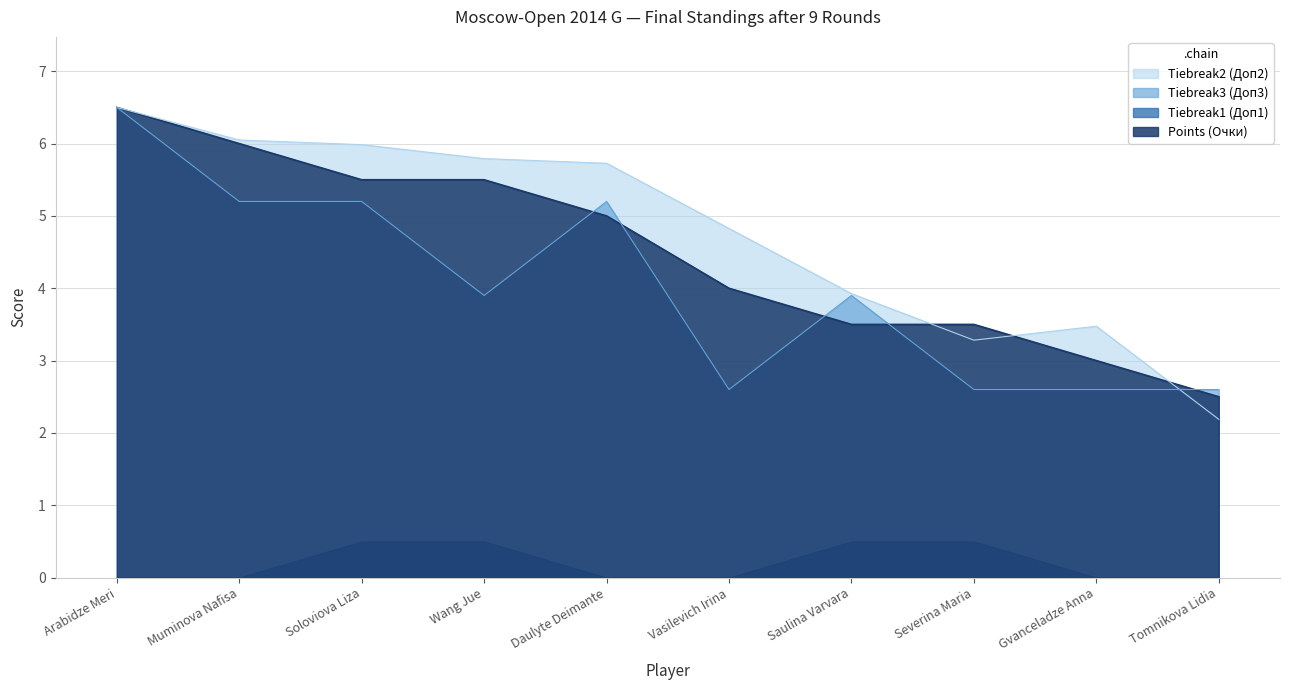

Count the number of categories in the chart.

10